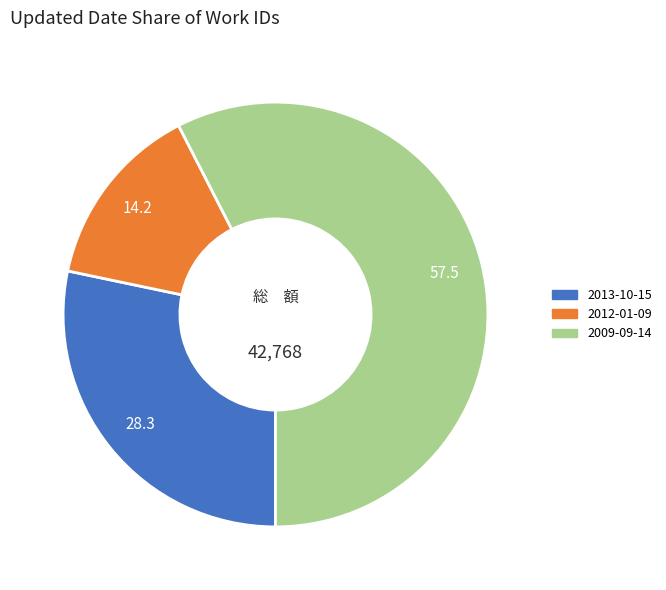

How many slices are in this pie chart?

3